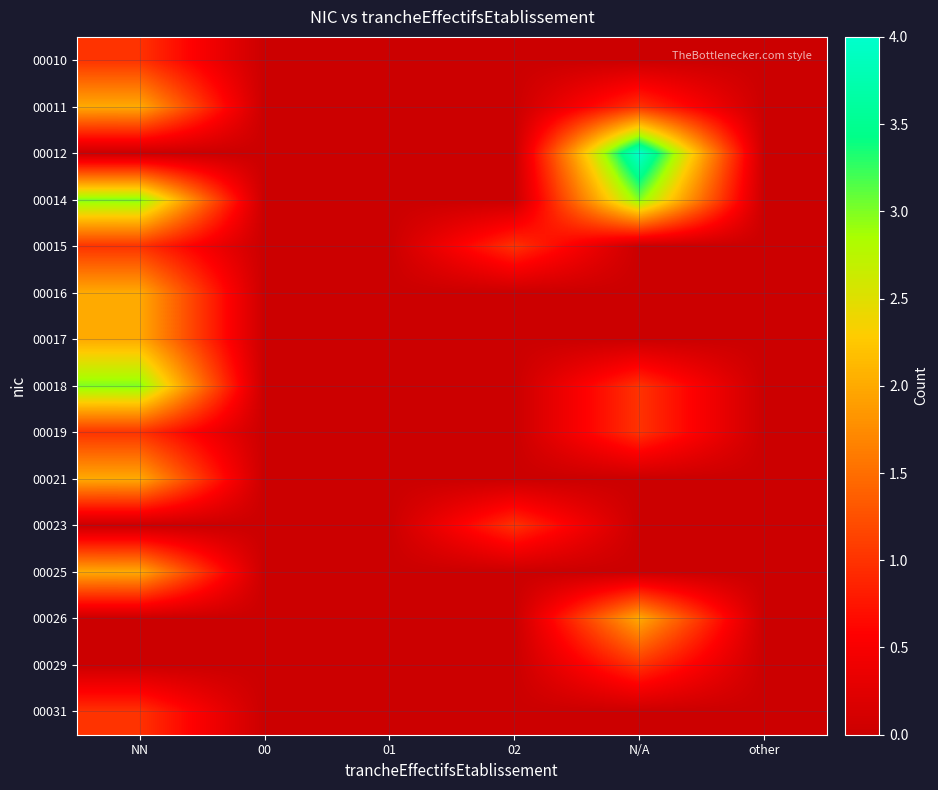

How many data points does each series have?

6